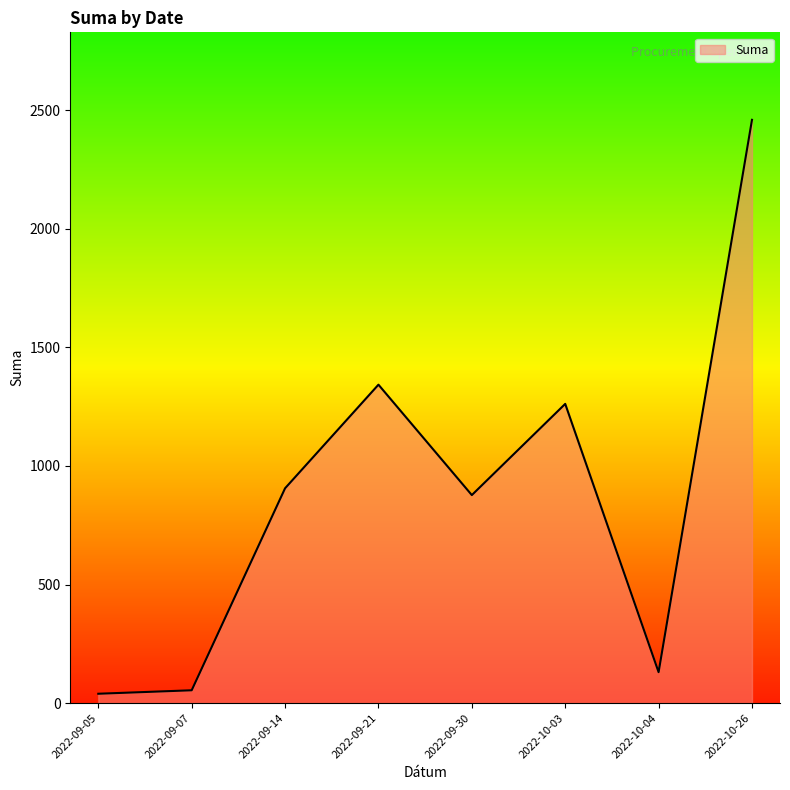

Which has a higher value, 2022-09-14 or 2022-09-21?

2022-09-21